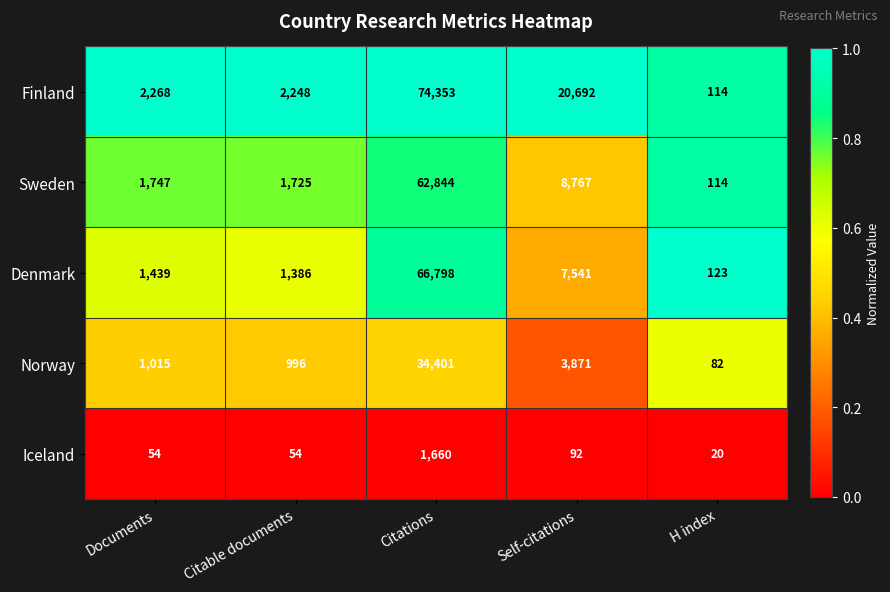

Where is Finland nearest to the value 37233?

Self-citations